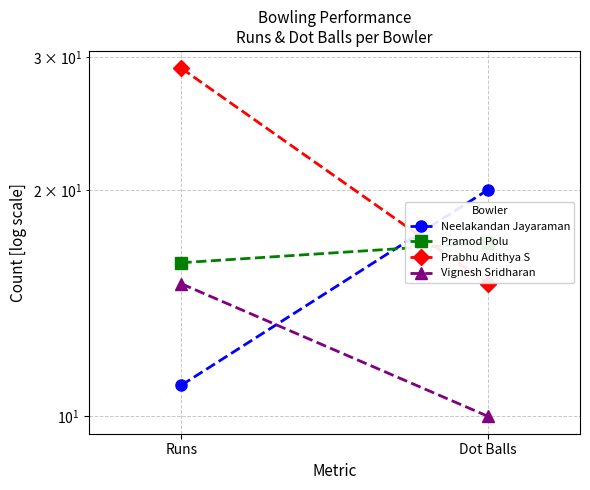

Reading right to left, list all the values displayed in this chart.

Neelakandan Jayaraman: 20	11
Pramod Polu: 17	16
Prabhu Adithya S: 15	29
Vignesh Sridharan: 10	15